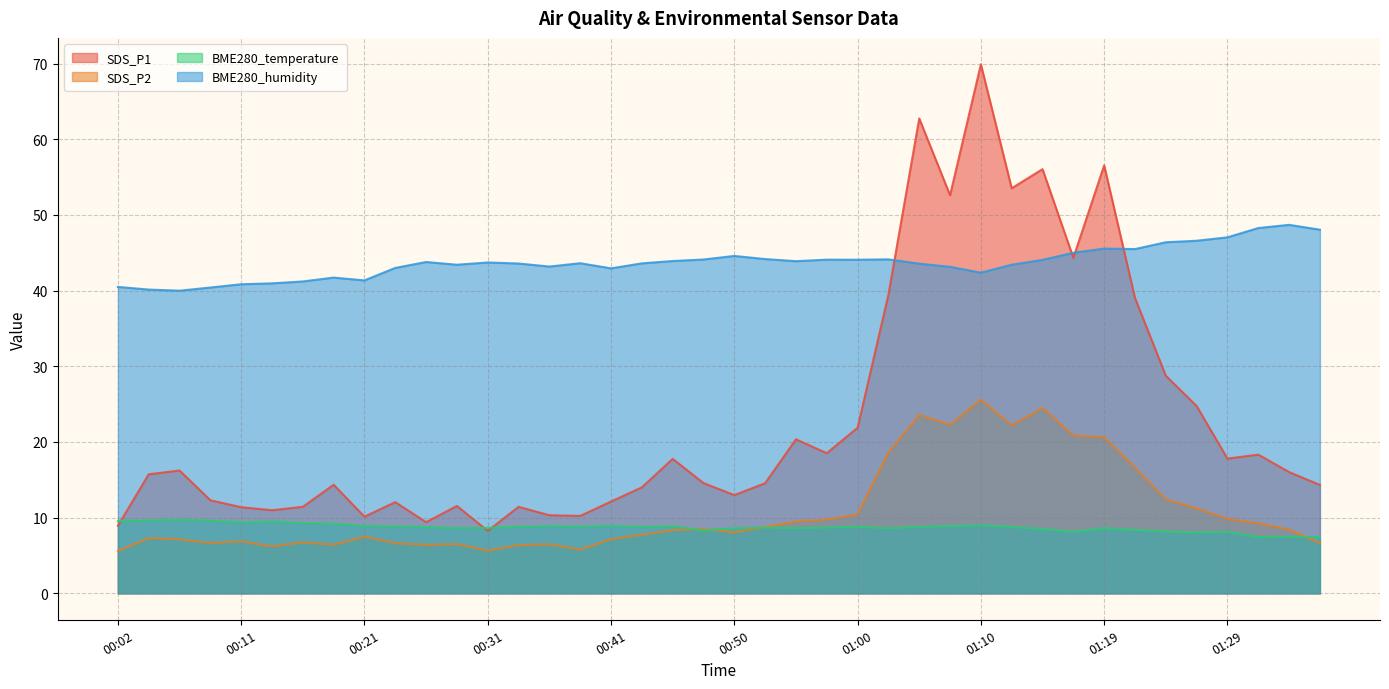

What are all the series names shown in the legend?

SDS_P1, SDS_P2, BME280_temperature, BME280_humidity